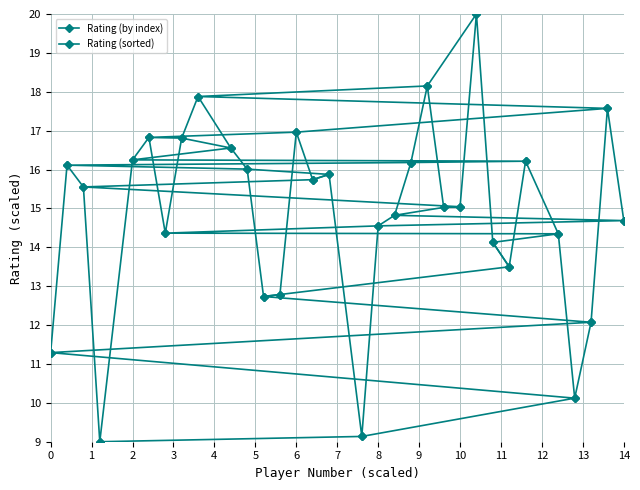

Reading left to right, extract all data points from this chart.

Rating (by index): 11.3	16.1	15.6	9.0	16.2	16.8	14.4	16.8	17.9	16.6	16.0	12.7	12.8	17.0	15.7	15.9	9.1	14.6	14.8	16.2	18.1	15.0	15.0	20.0	14.1	13.5	16.2	14.3	10.1	12.1	17.6	14.7
Rating (sorted): 9.0	9.1	10.1	11.3	12.1	12.7	12.8	13.5	14.1	14.3	14.4	14.6	14.7	14.8	15.0	15.0	15.6	15.7	15.9	16.0	16.1	16.2	16.2	16.2	16.6	16.8	16.8	17.0	17.6	17.9	18.1	20.0